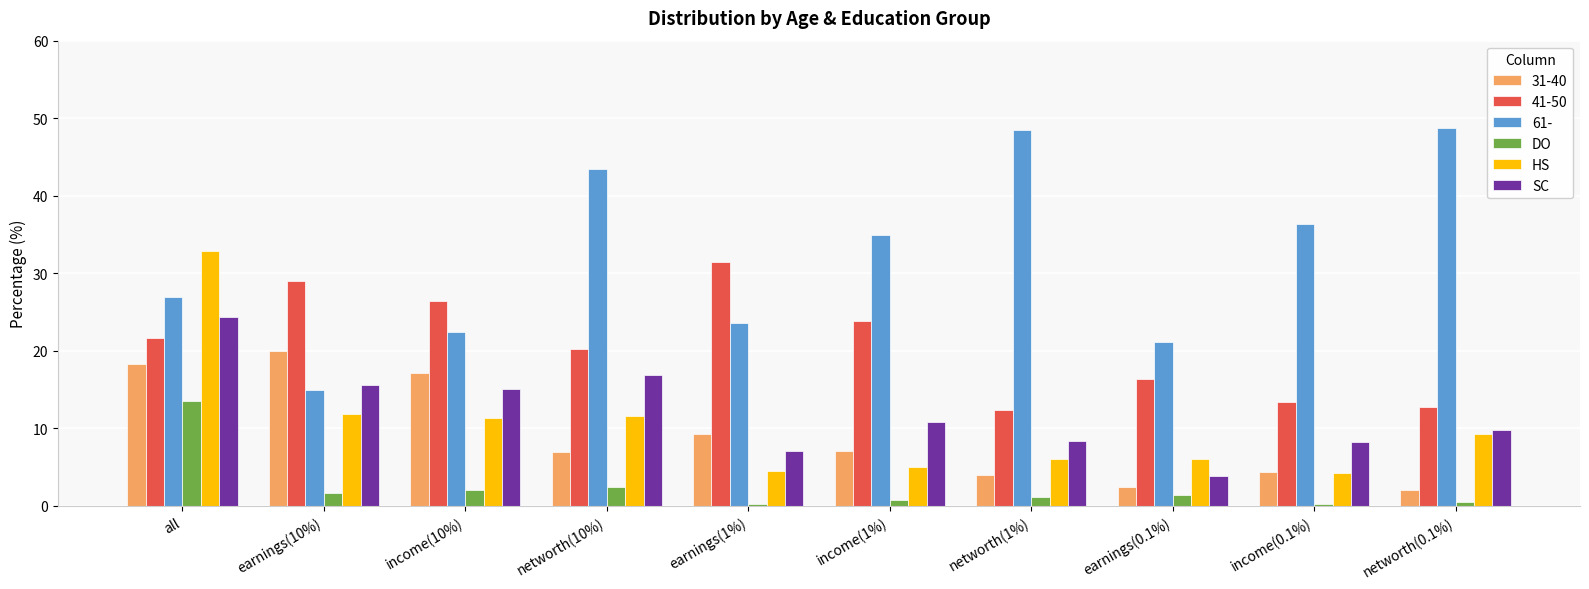

Which series has the largest total across all categories?

61-